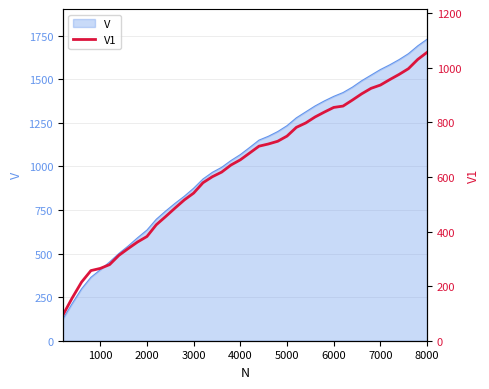

True or false: the data has more than 2 interior local peaks.

False